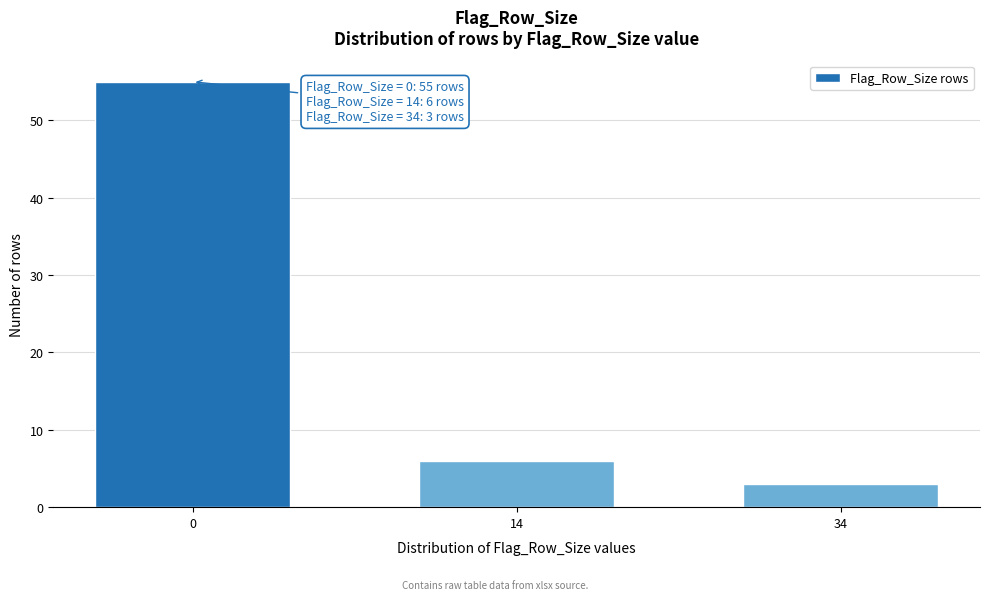

Reading left to right, transcribe all the data shown in this chart.

55	6	3